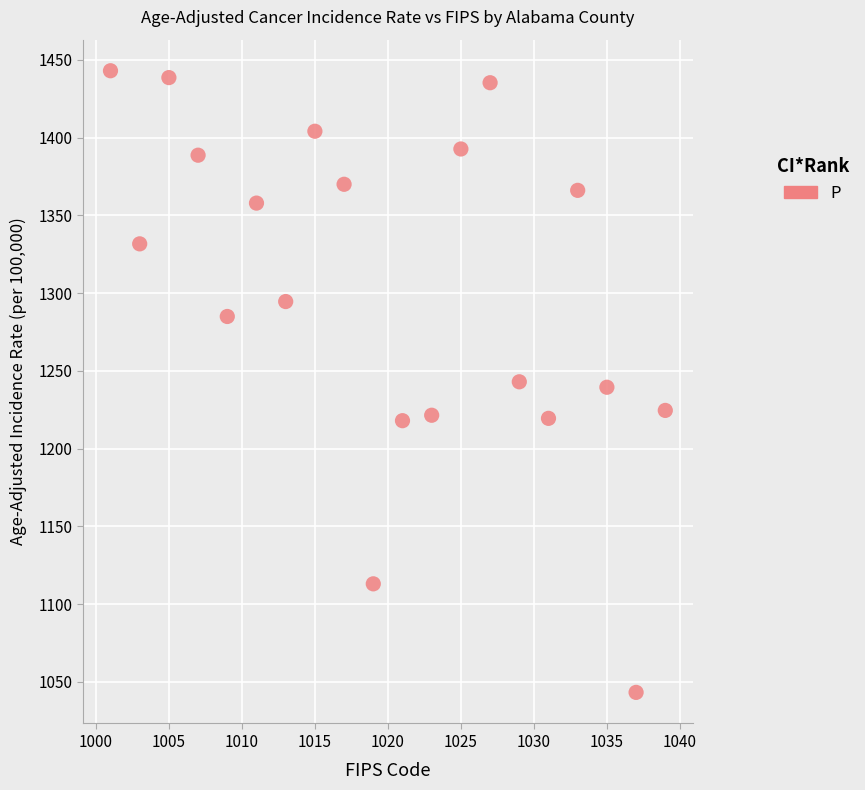

What is the range of X values (max minus min)?

38.0